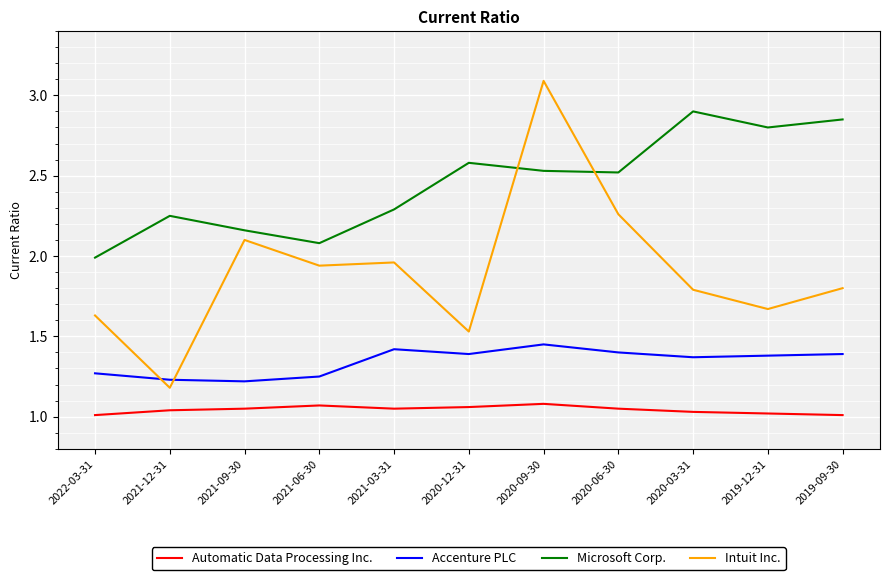

Rank the series at 2021-09-30 from highest to lowest value.

Microsoft Corp., Intuit Inc., Accenture PLC, Automatic Data Processing Inc.